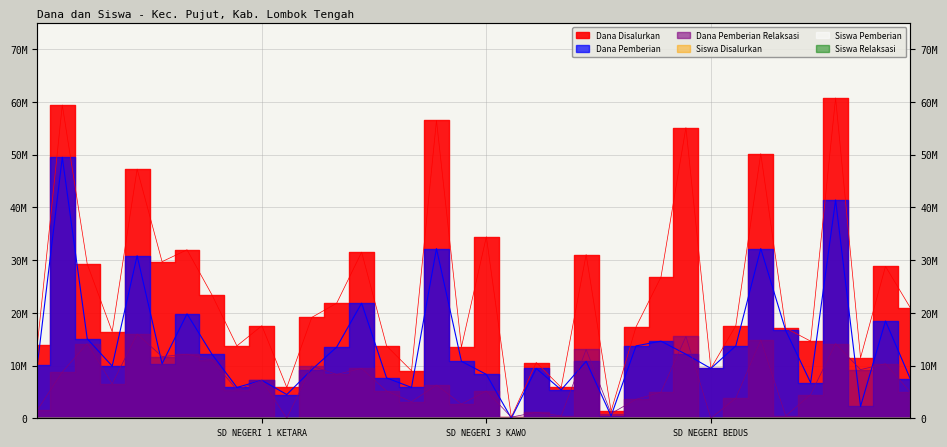

Where does the Dana Disalurkan series first go above 19125000?

SD N 1 REMBITAN